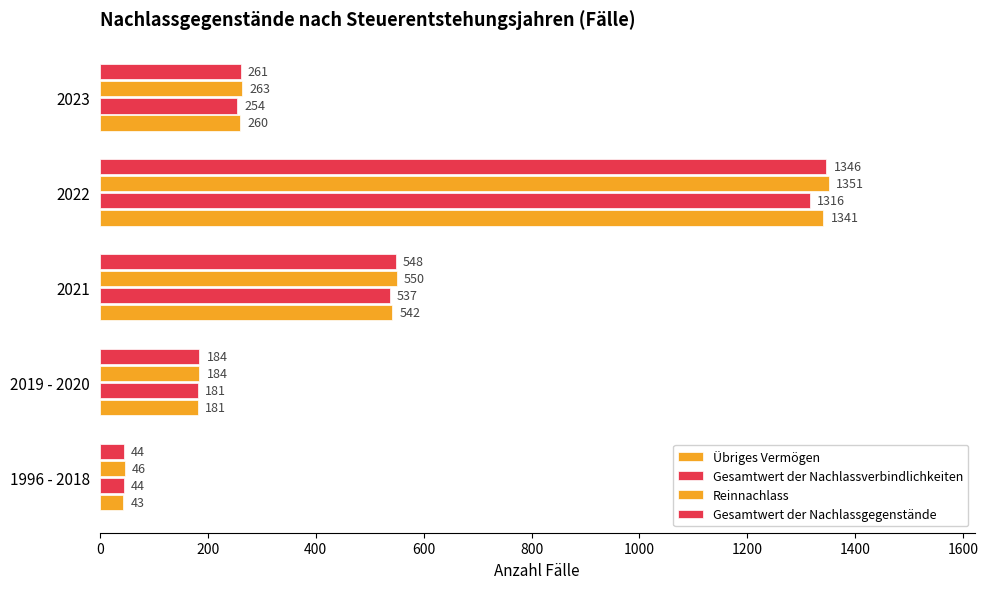

Reading right to left, transcribe all the data shown in this chart.

Übriges Vermögen: 260	1341	542	181	43
Gesamtwert der Nachlassverbindlichkeiten: 254	1316	537	181	44
Reinnachlass: 263	1351	550	184	46
Gesamtwert der Nachlassgegenstände: 261	1346	548	184	44